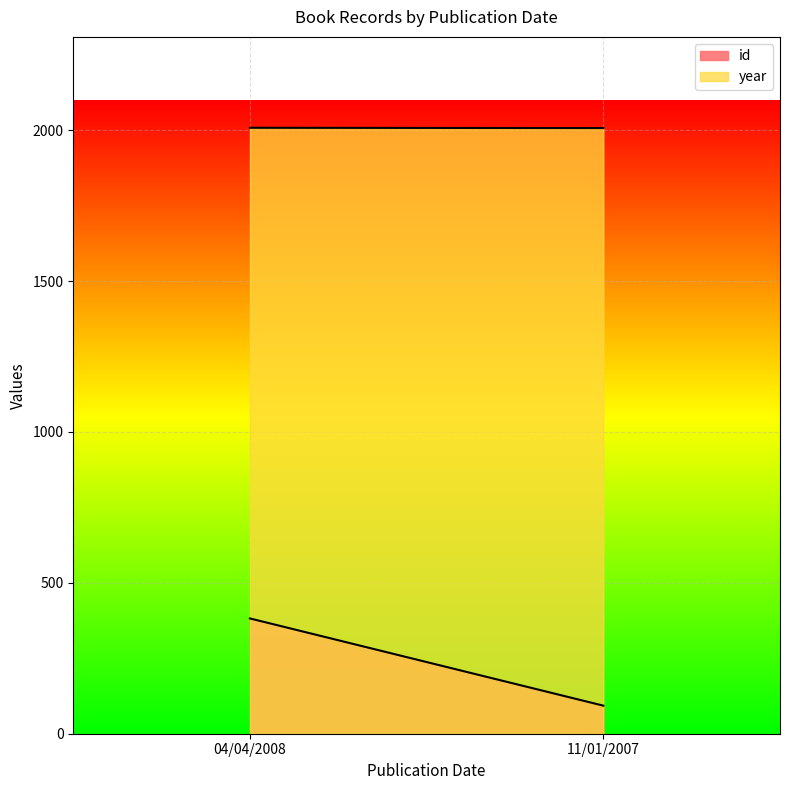

What is the label of the 1st point from the right?

11/01/2007